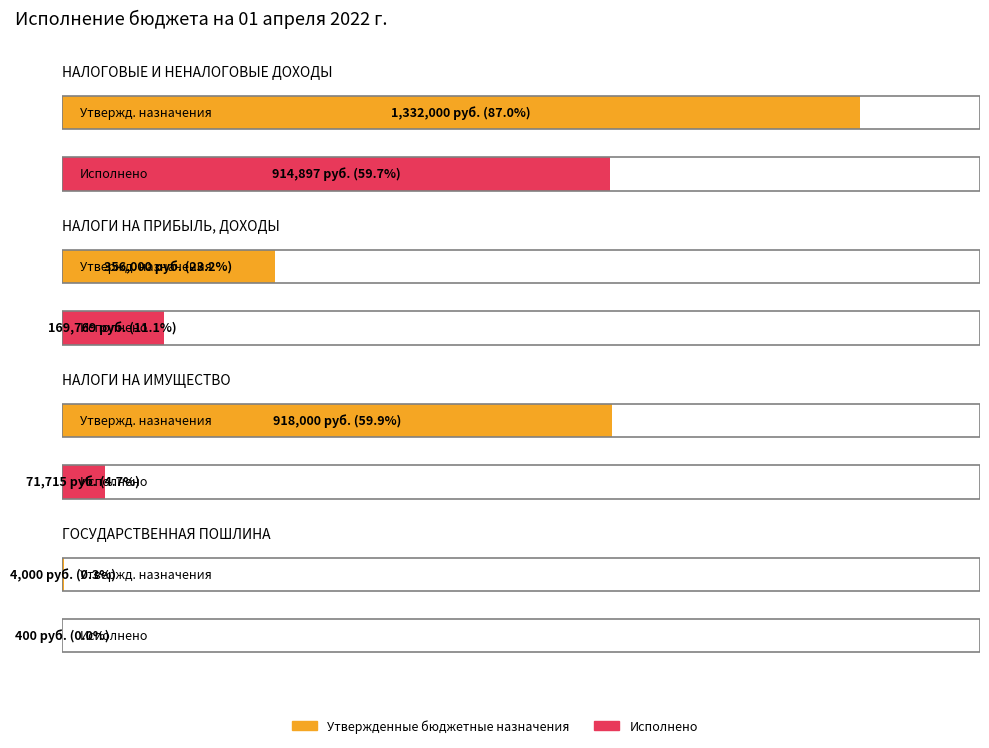

Where is Исполнено nearest to the value 457648?

НАЛОГИ НА ПРИБЫЛЬ, ДОХОДЫ